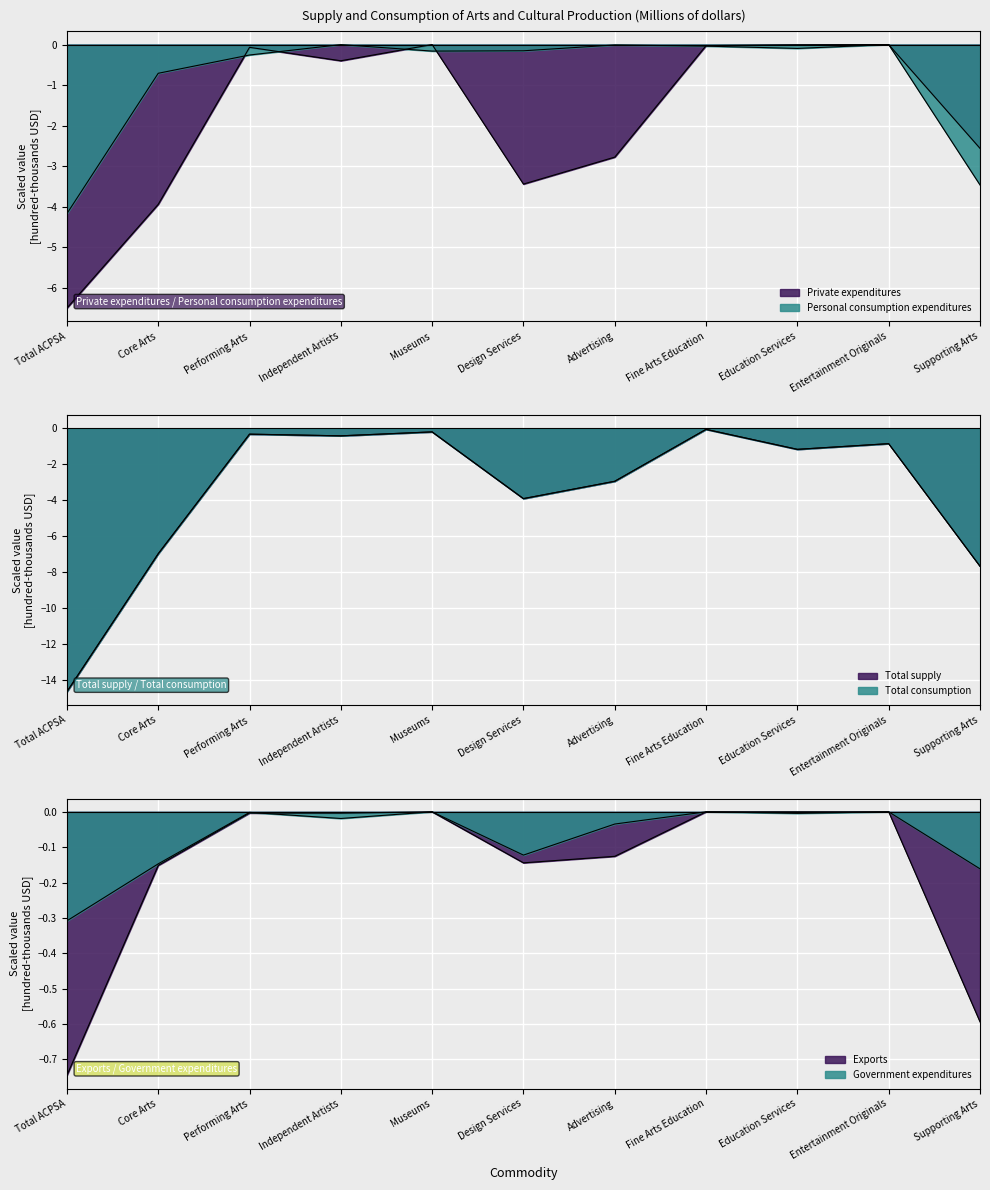

At which label does Government expenditures reach its minimum?

Total ACPSA